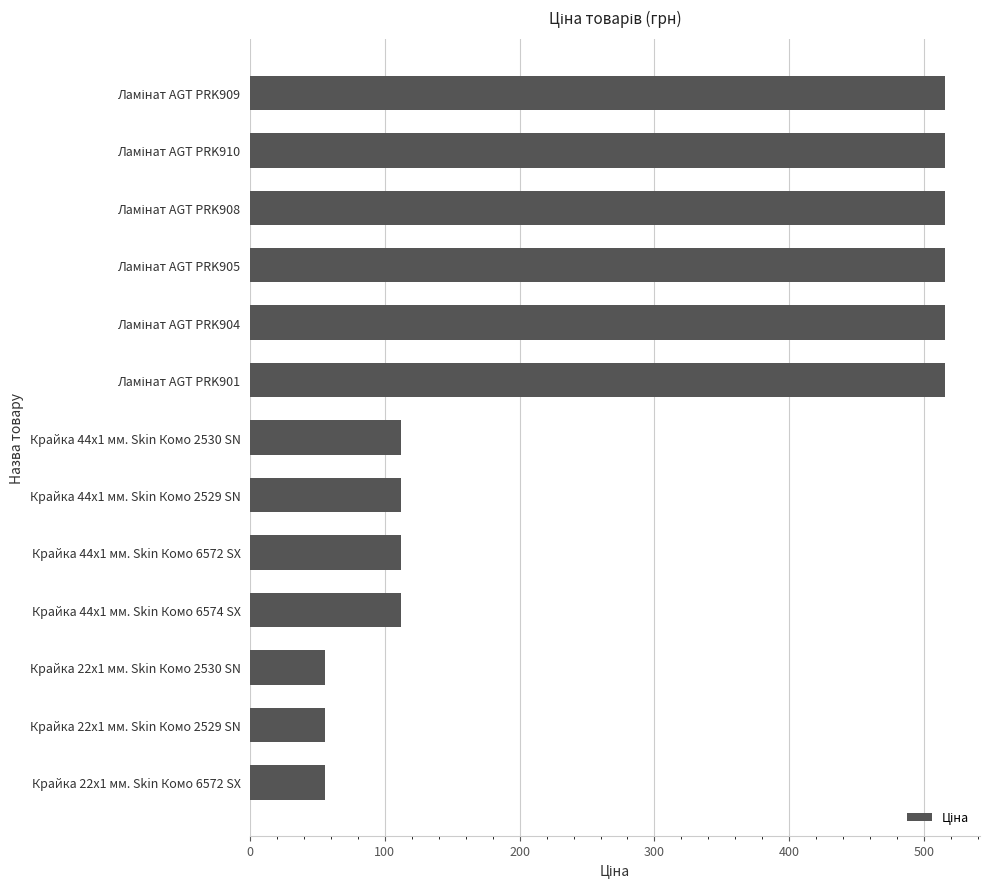

Is it true that the value at Крайка 44x1 мм. Skin Комо 2530 SN is 111.7?

True